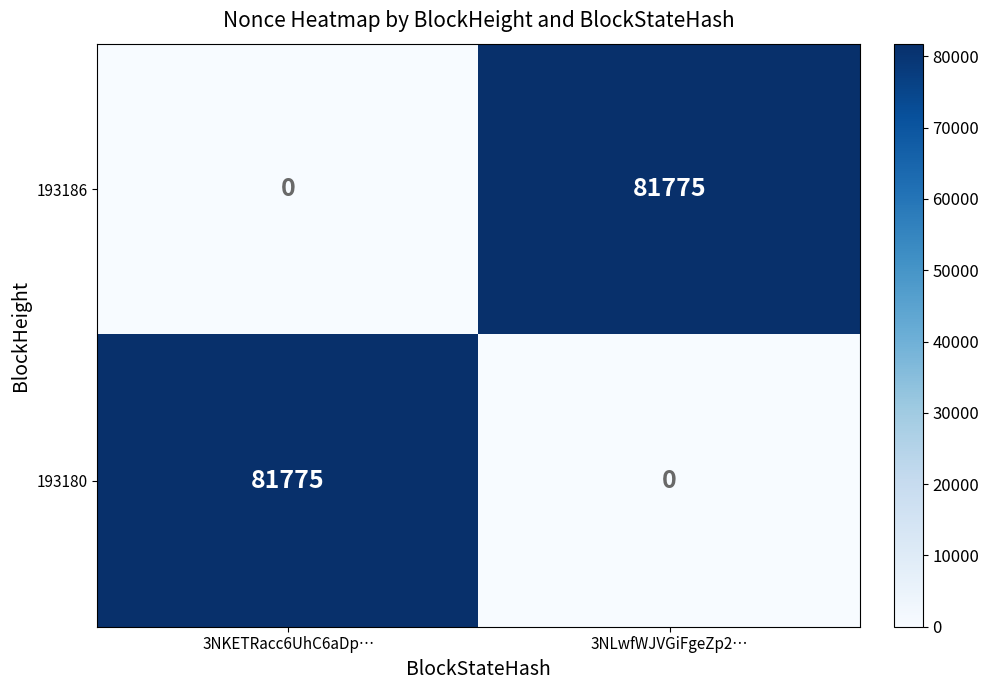

How many data points in 193180 are less than 81775?

1